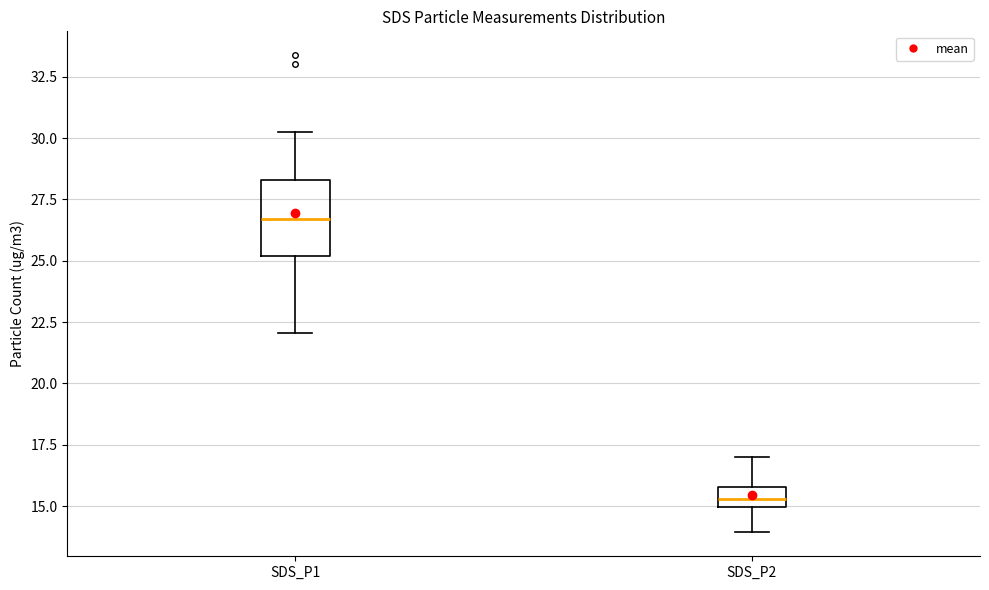

Reading left to right, read every box against the y-axis: the position of its median line, the range the box covers, and the ends of its whiskers. The values are not printed on the chart, so give them approximately, as read against the axis.

SDS_P1: median 26.5, box 25.0 to 28.5, whiskers 22.0 to 30.5
SDS_P2: median 15.5, box 15.0 to 16.0, whiskers 14.0 to 17.0